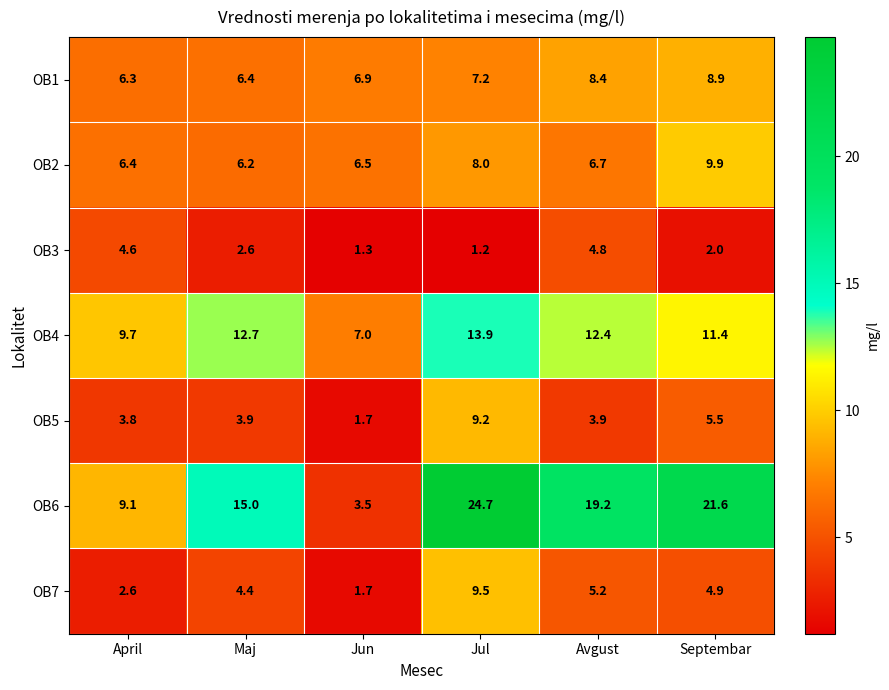

True or false: OB5 has a value of 3.0 at Jun.

False